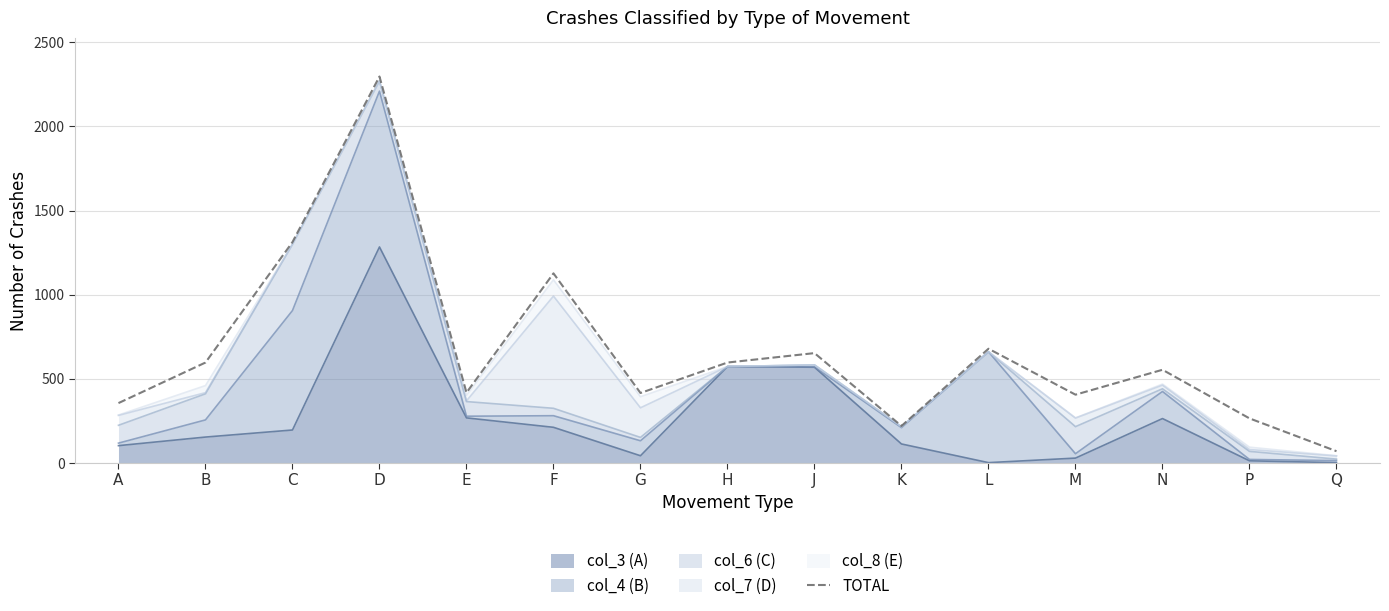

What position from the left is D?

4